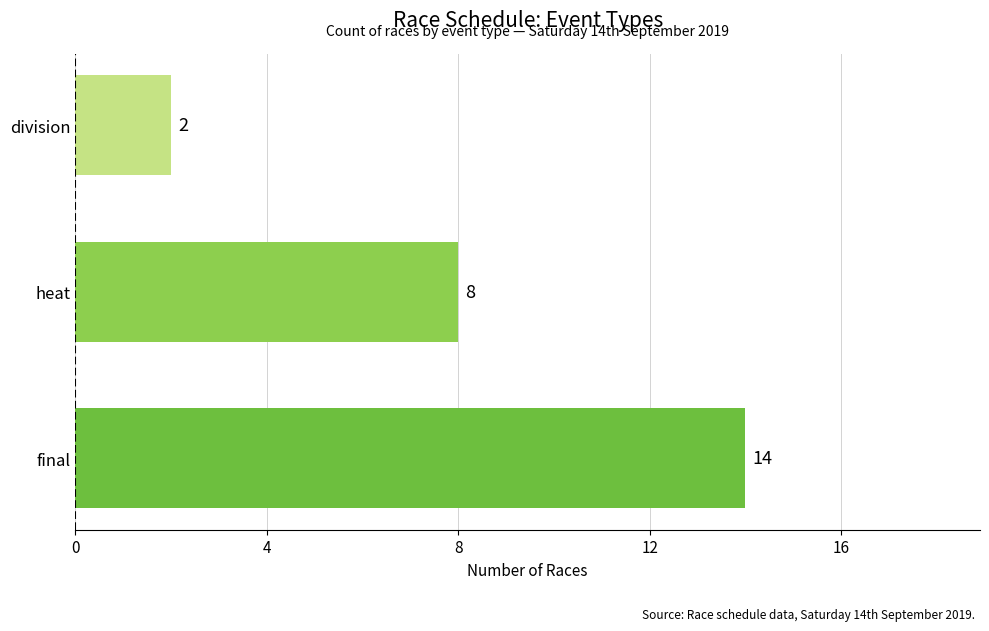

Reading top to bottom, extract all data points from this chart.

division=2	heat=8	final=14